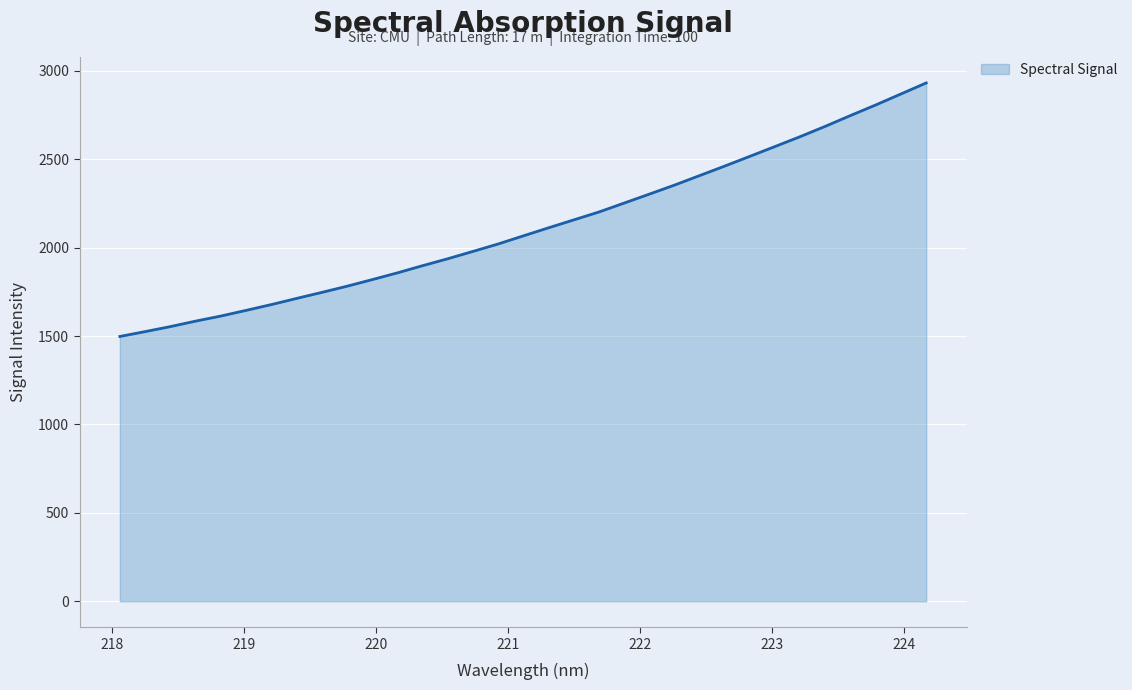

What is the difference between the maximum and minimum values?

1433.4